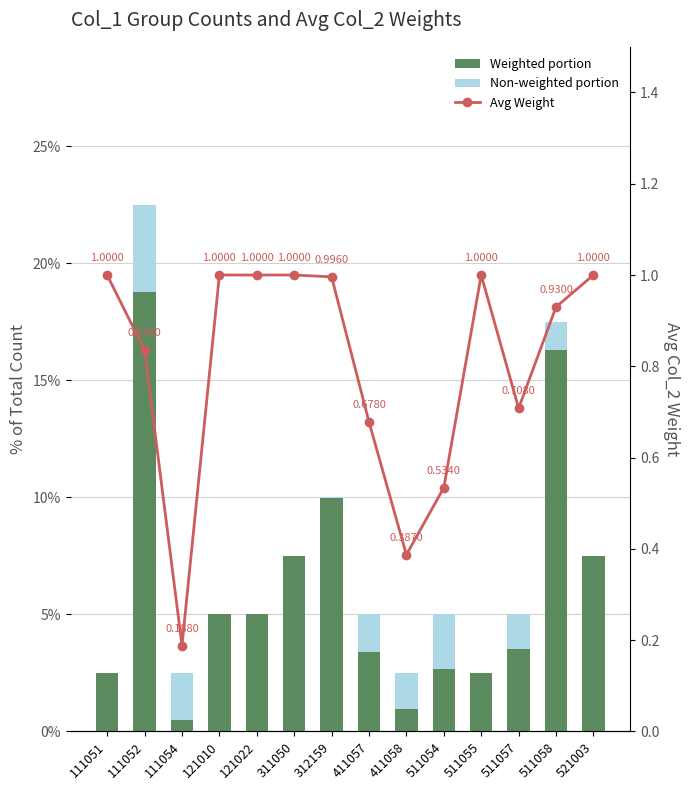

Which label corresponds to the largest value in the chart?

111051